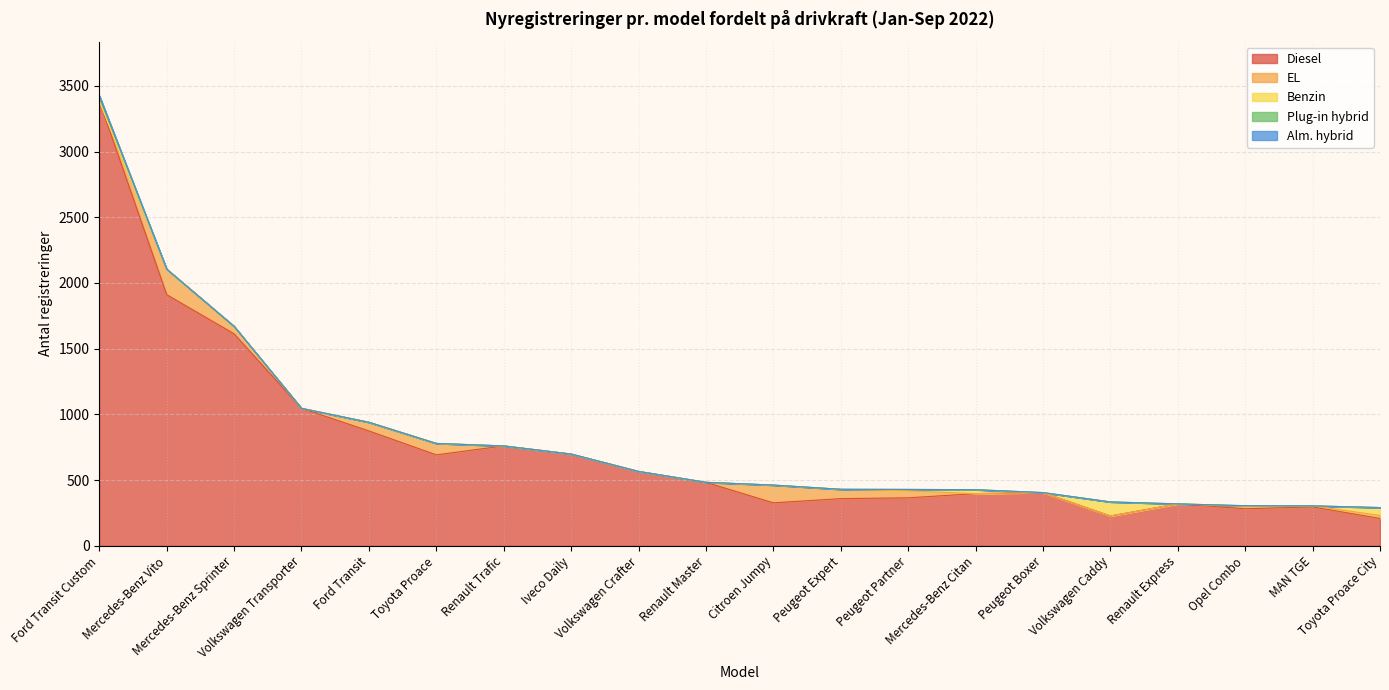

What is the minimum value for Diesel?

208